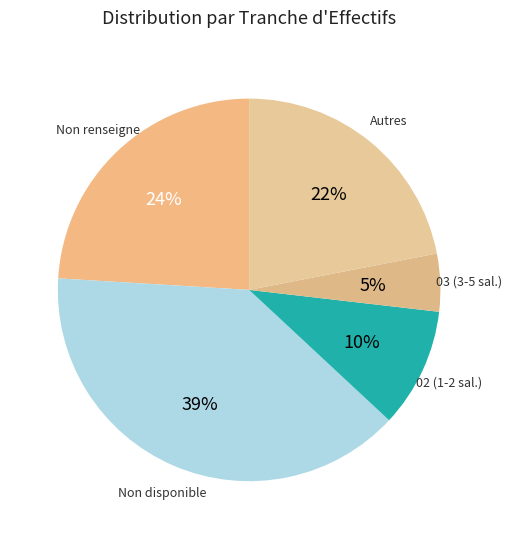

How many slices are in this pie chart?

5